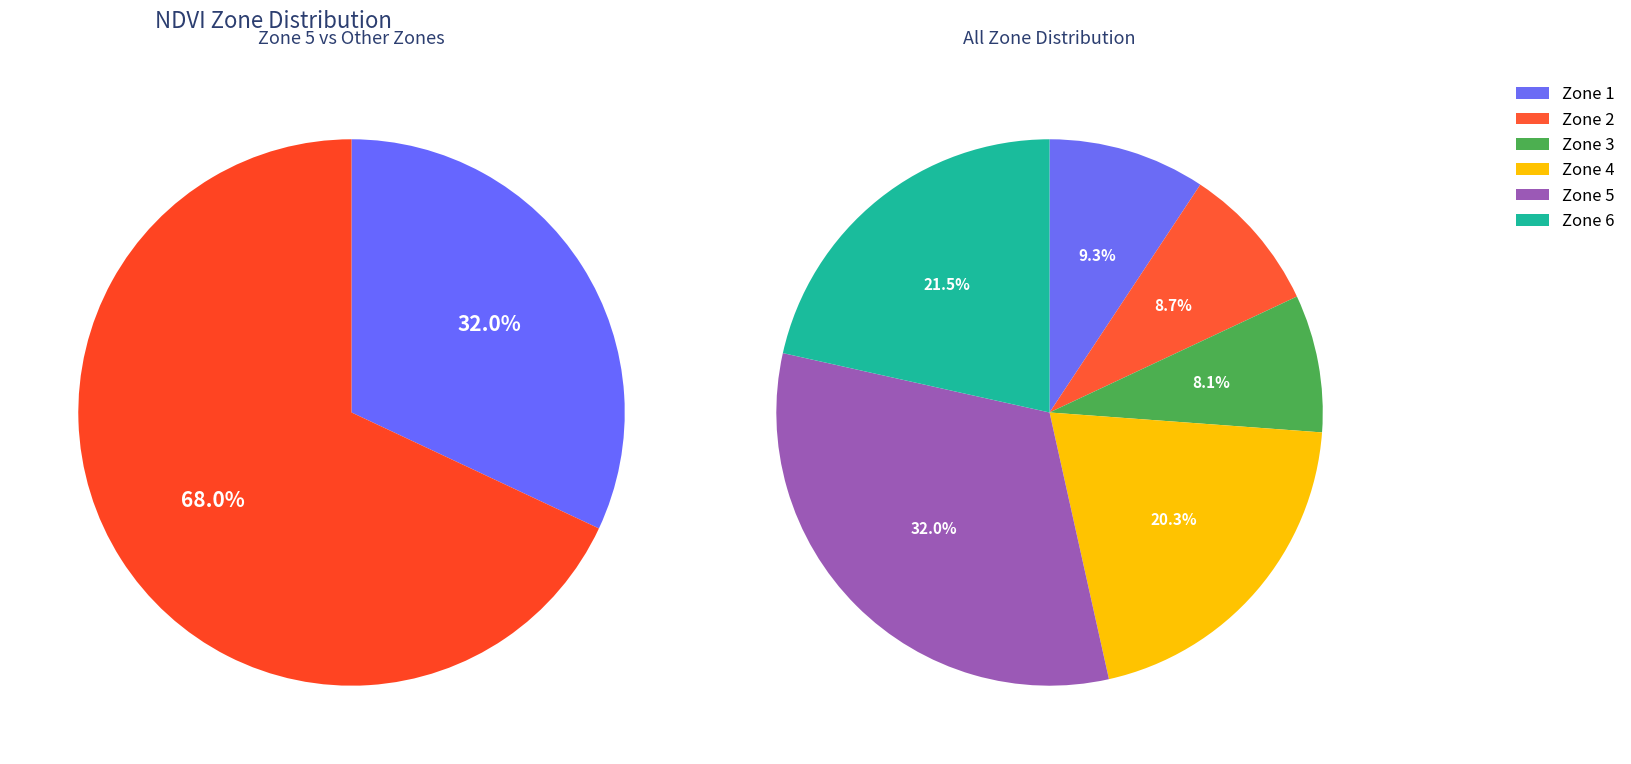

The Zone 3 slice represents 8% of the pie. True or false?

True